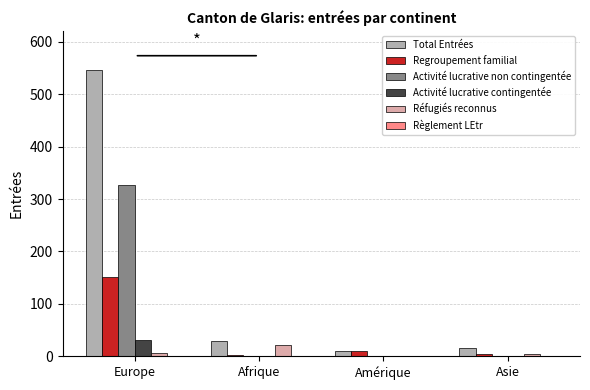

What is the maximum value for Activité lucrative contingentée?

31